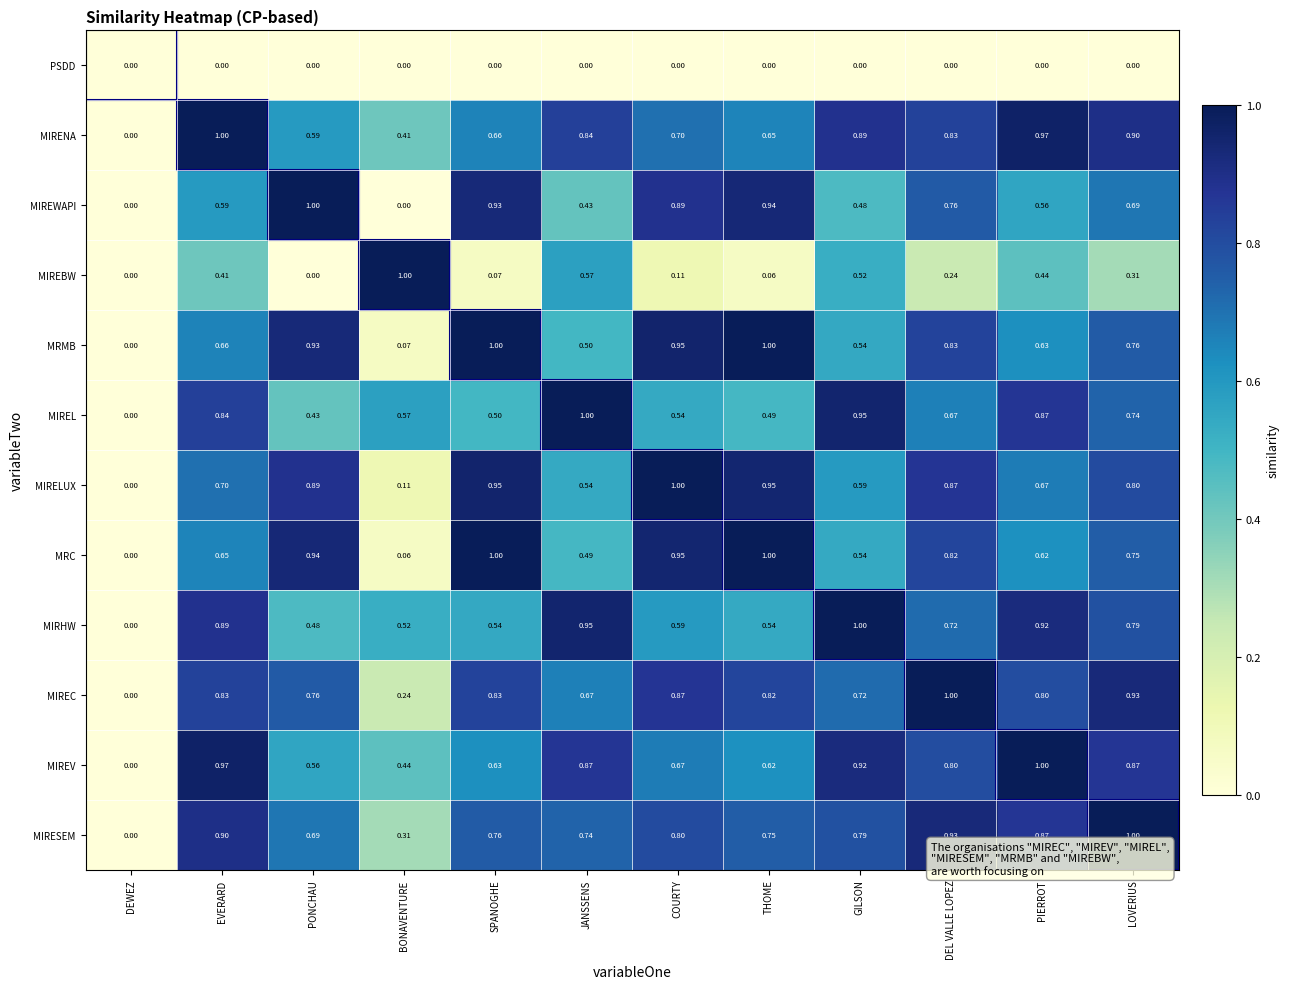

Where is MIREC nearest to the value 0?

DEWEZ